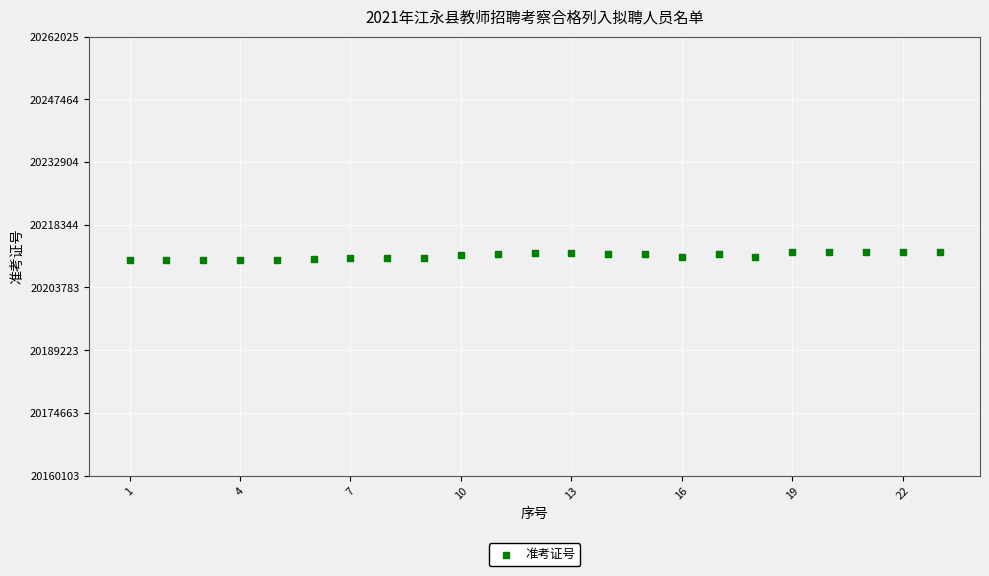

What is the range of X values (max minus min)?

22